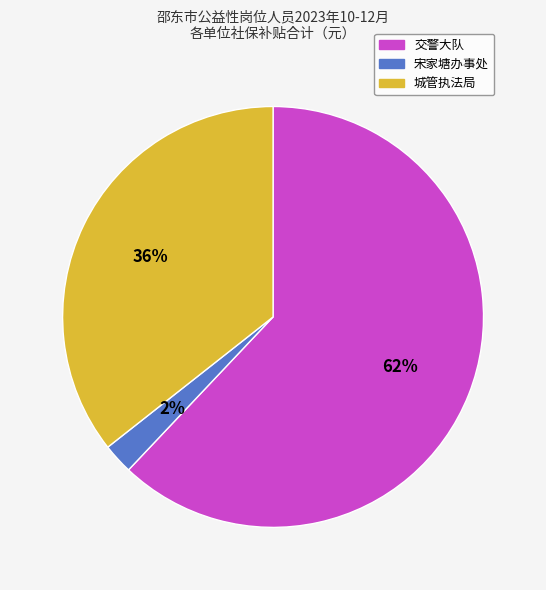

Count the number of slices in the pie.

3